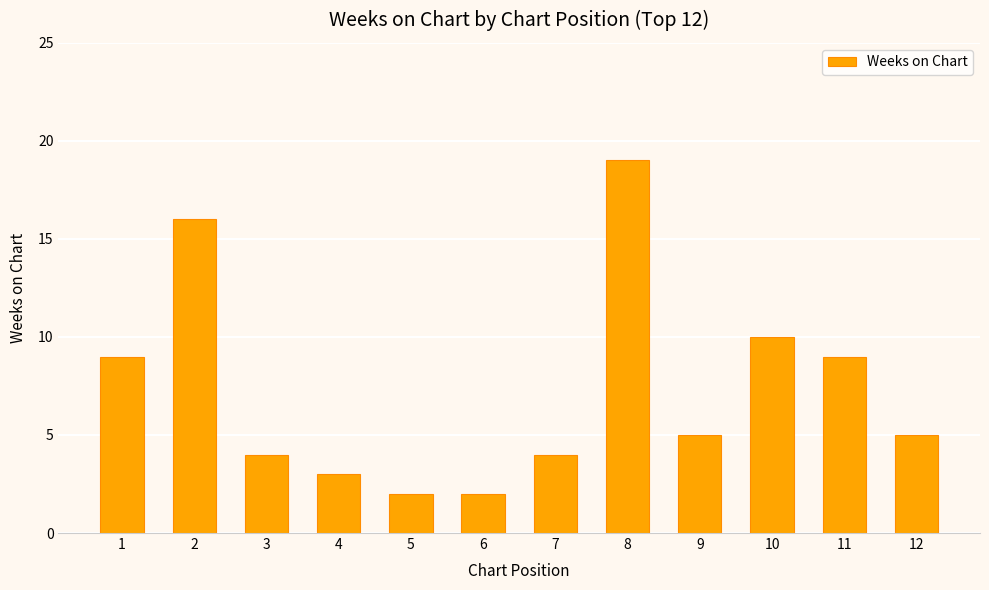

What is the sum of all values?

88